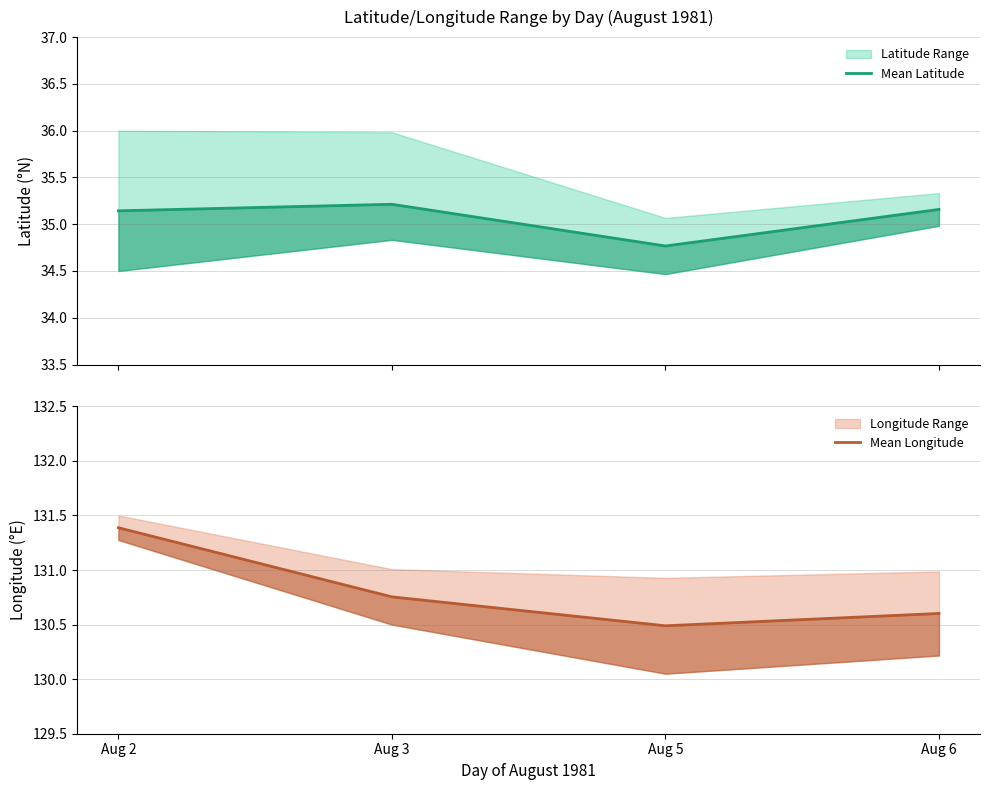

Which category has the highest value in the Mean Longitude series?

Aug 2